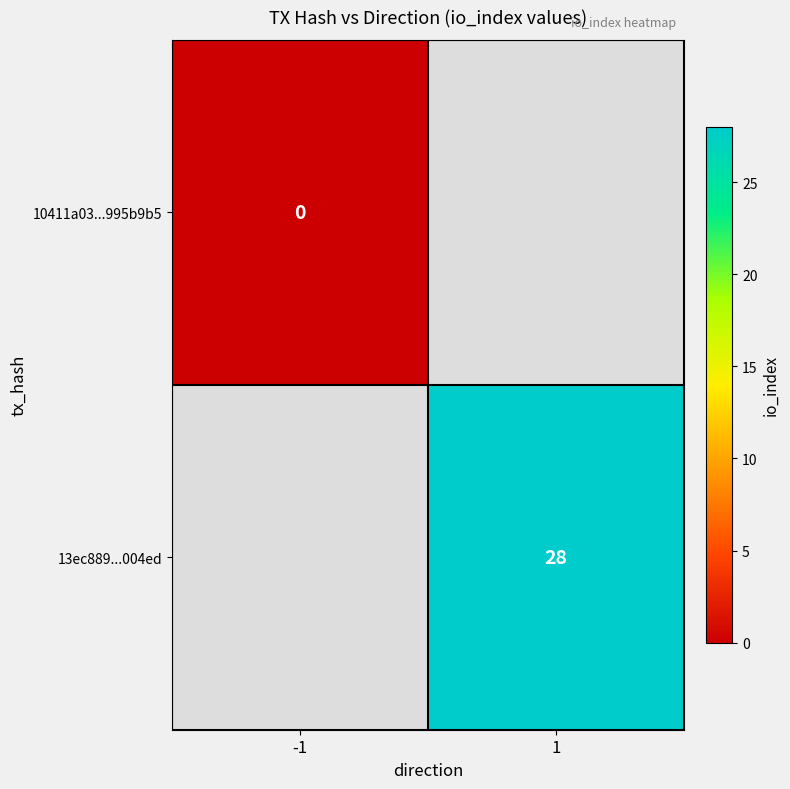

The value of 13ec889...004ed at 1 is 11. True or false?

False